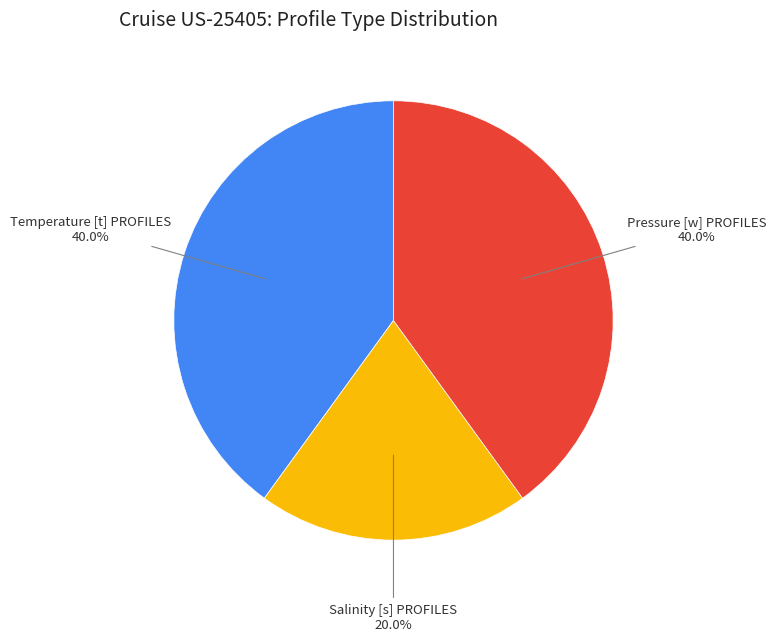

Is there any slice that represents more than half of the pie?

No